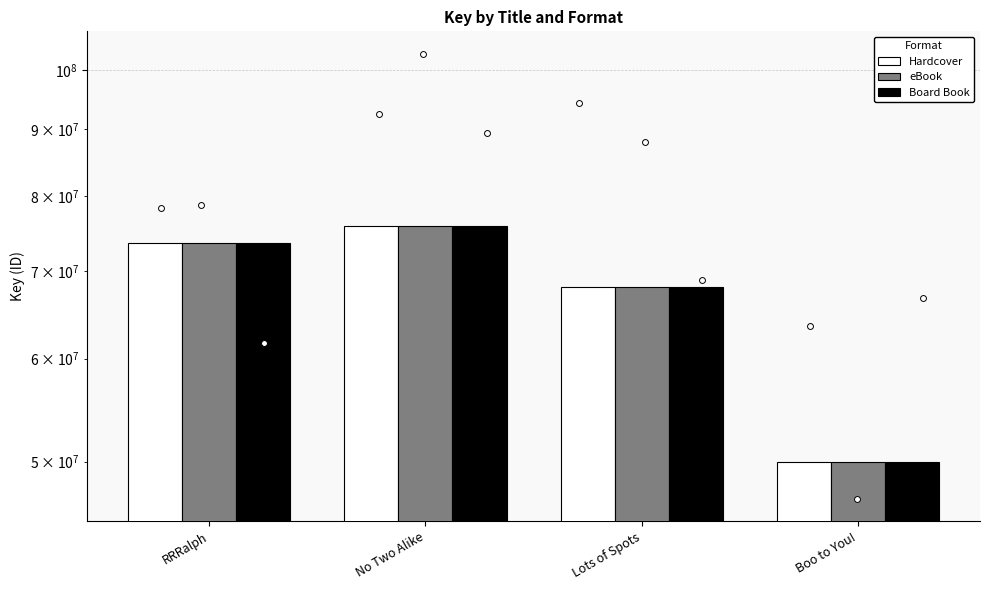

What is the total value across all series at No Two Alike?

227695485